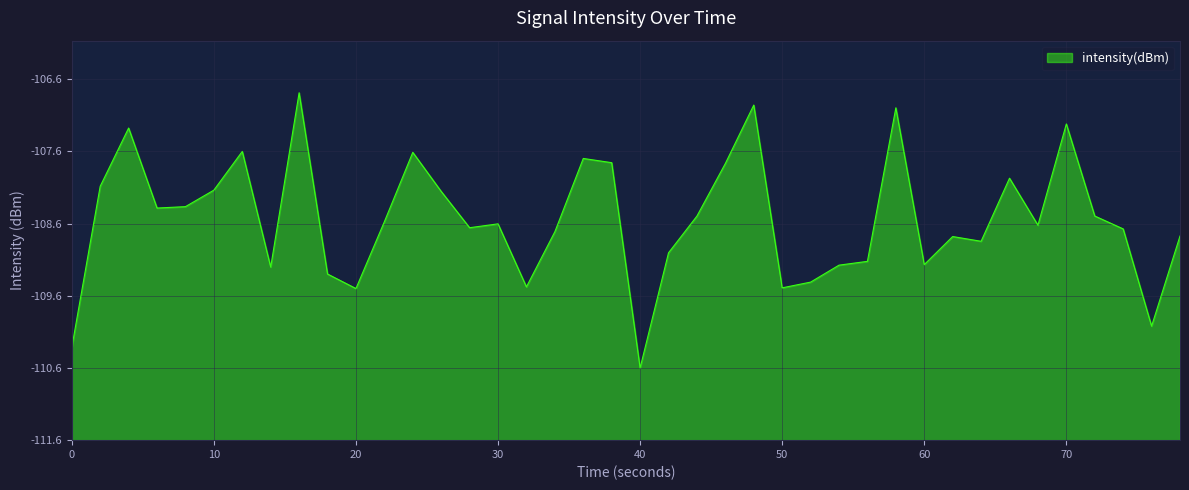

Does the chart have visible grid lines?

Yes